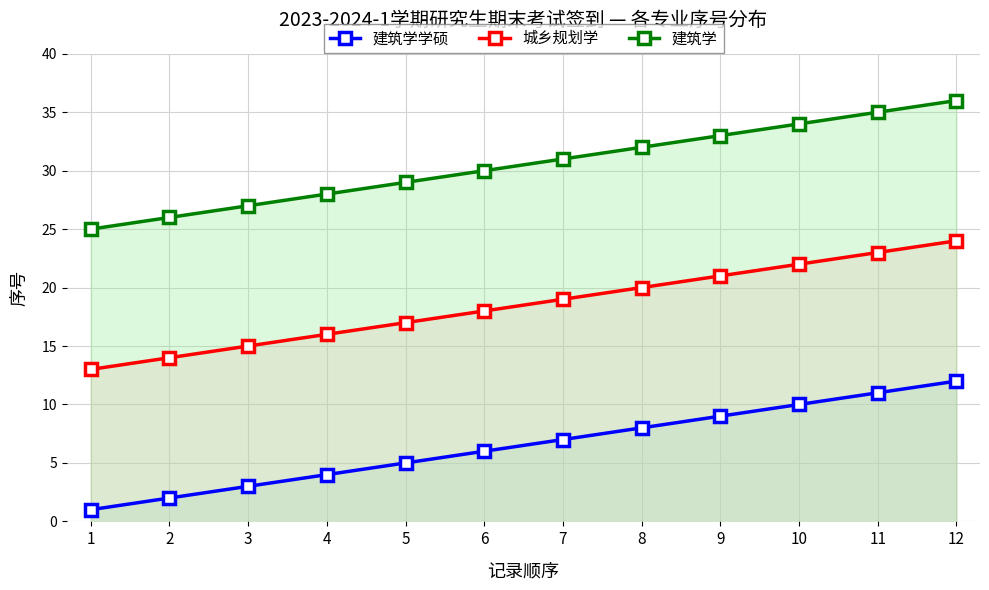

At which category is the sum across all series the highest?

12